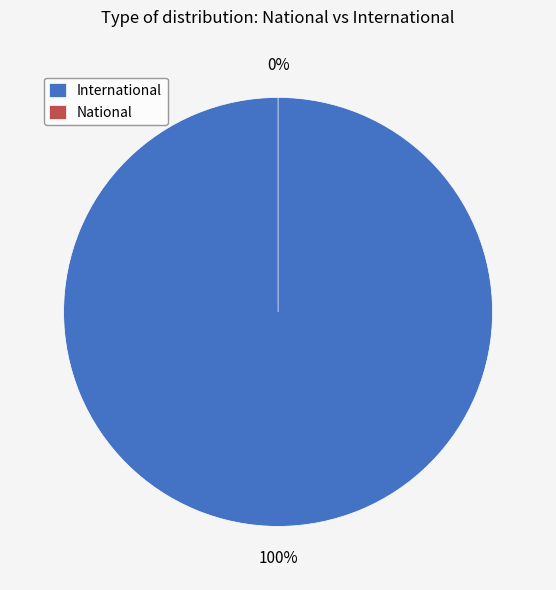

Is there any slice that represents more than half of the pie?

No